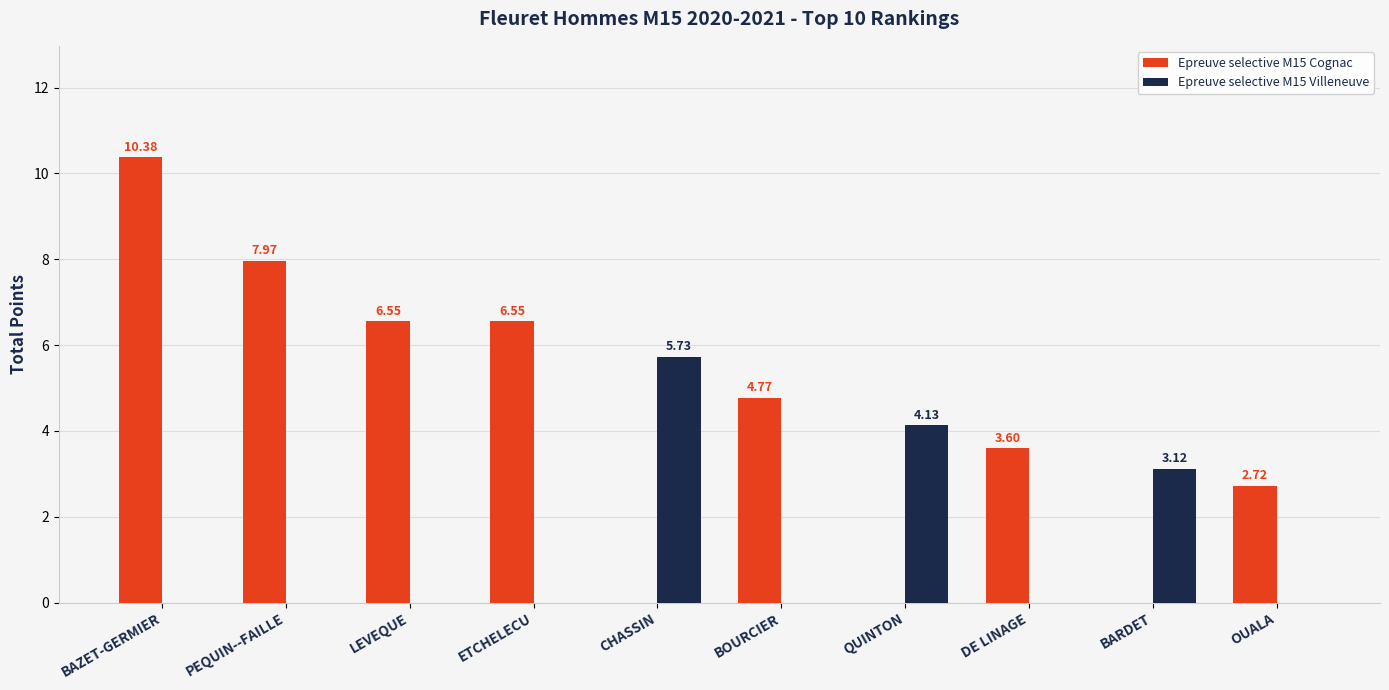

What is the average value of the Epreuve selective M15 Villeneuve series?

1.3